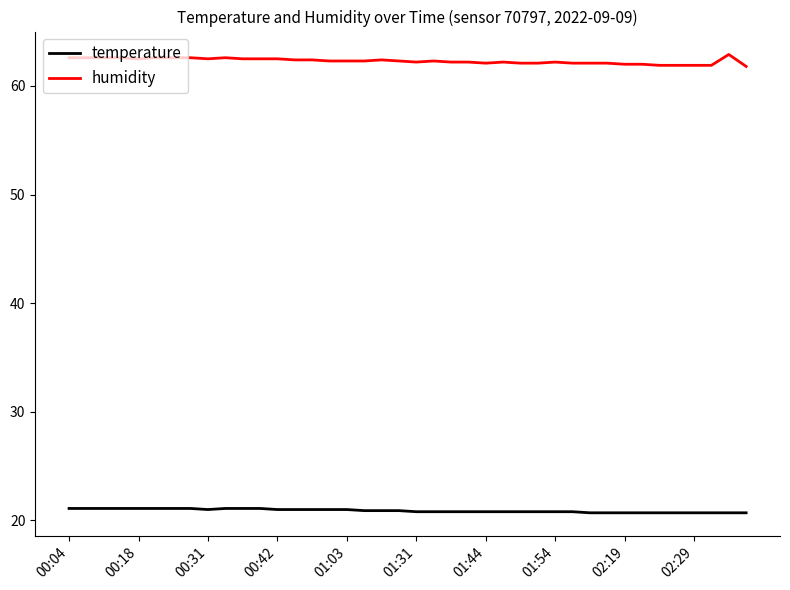

What is the lowest value of the humidity series?

61.8